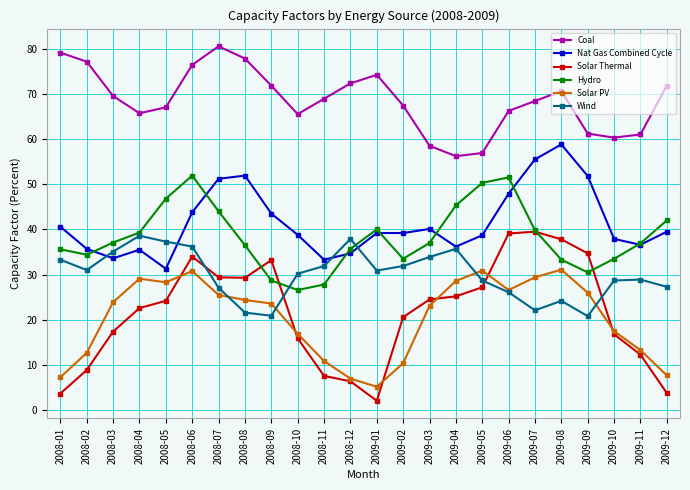

Rank the series at 2009-12 from lowest to highest value.

Solar Thermal, Solar PV, Wind, Nat Gas Combined Cycle, Hydro, Coal